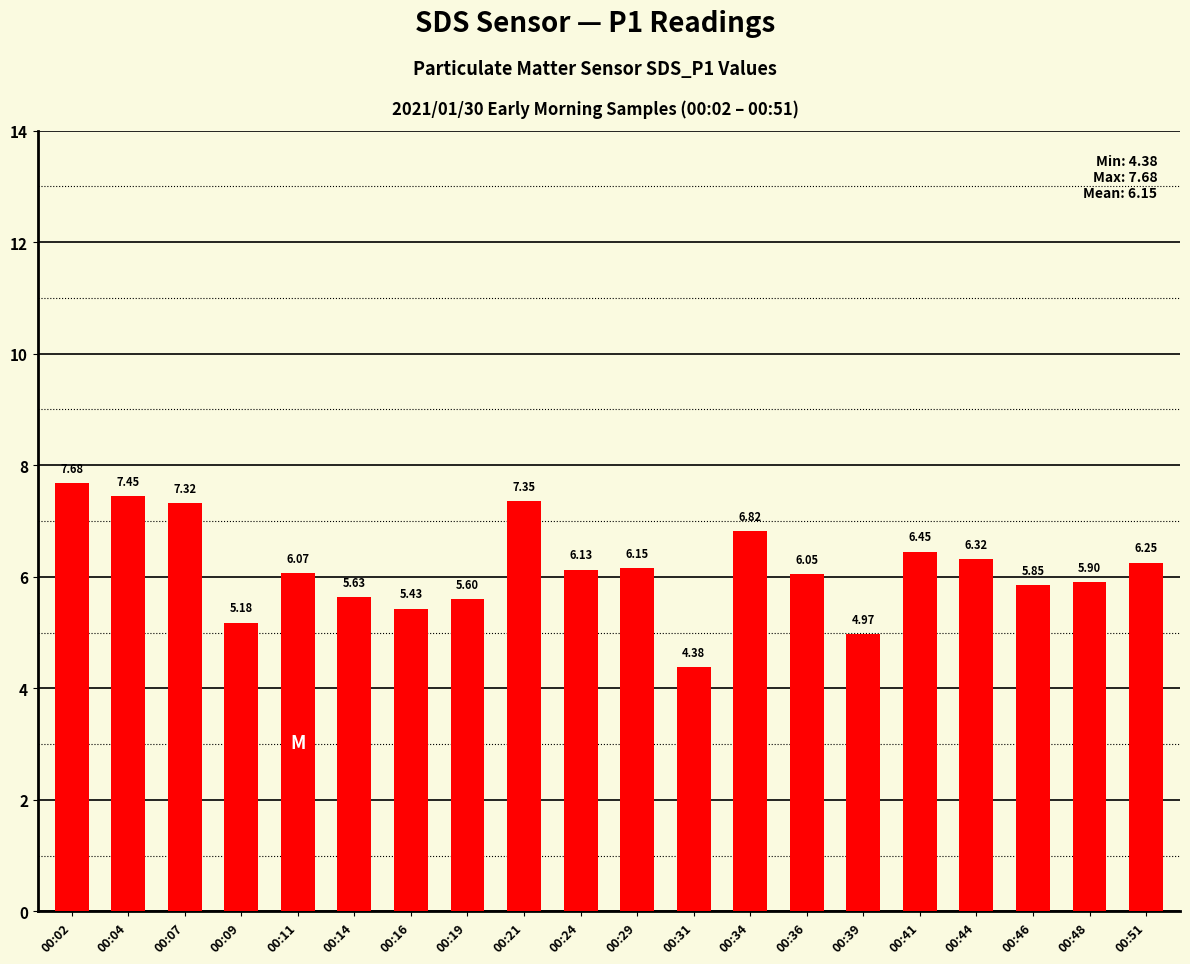

What is the approximate value at 00:34?

6.8